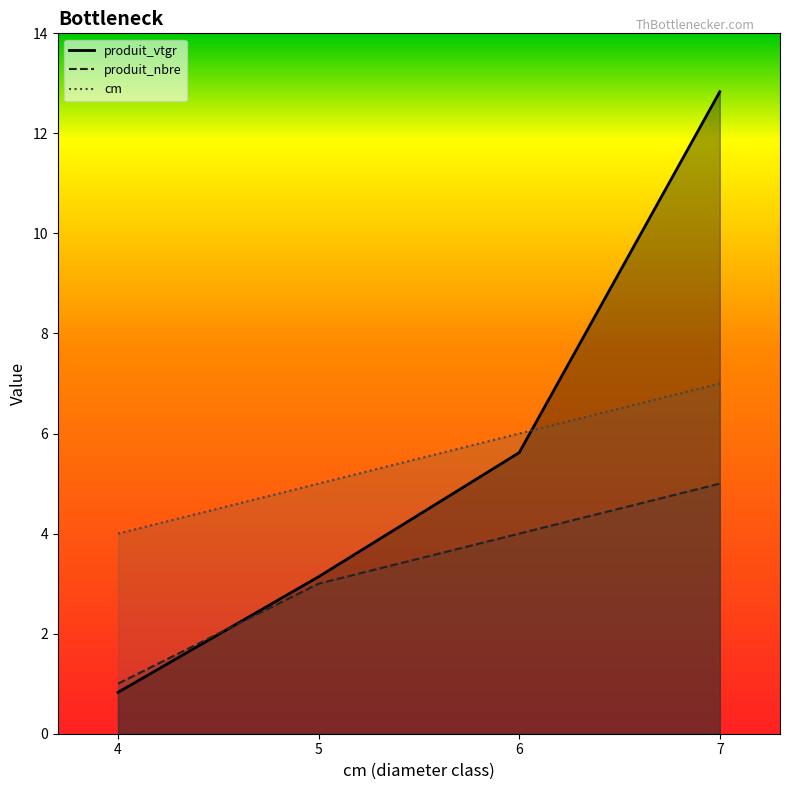

How many series are shown in this chart?

3